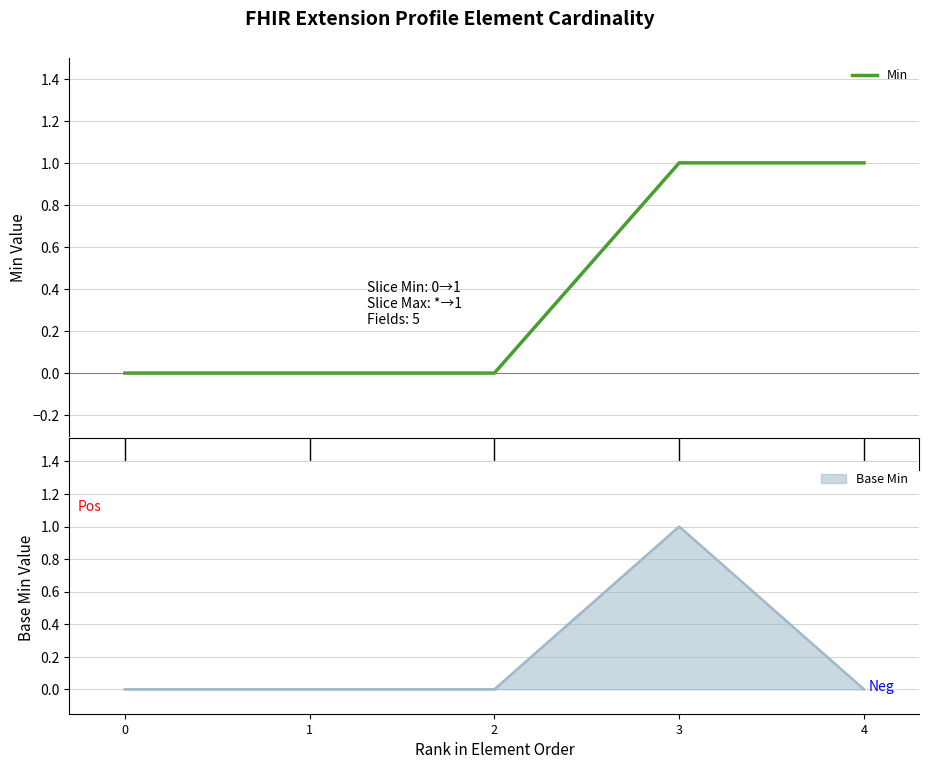

True or false: the data has more than 0 interior local peaks.

False